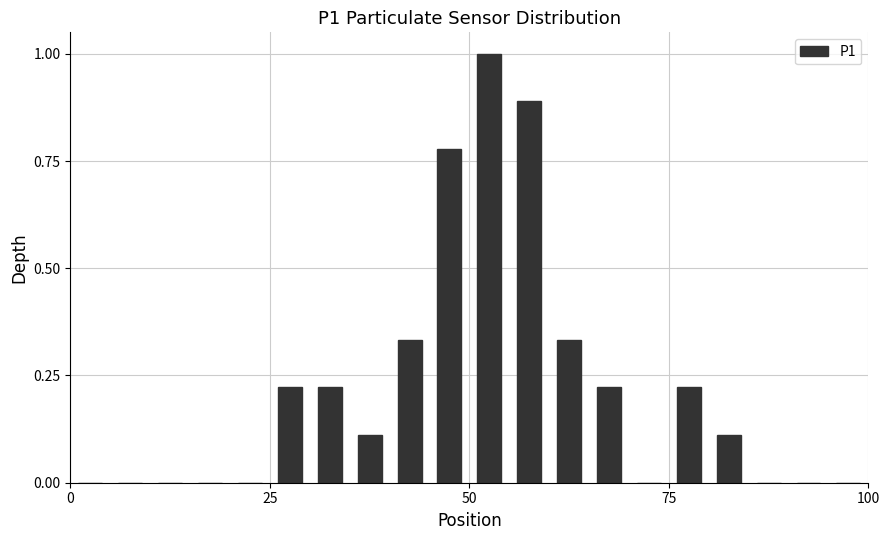

Read against the x-axis, roughly where is the centre of the tallest bar?

55